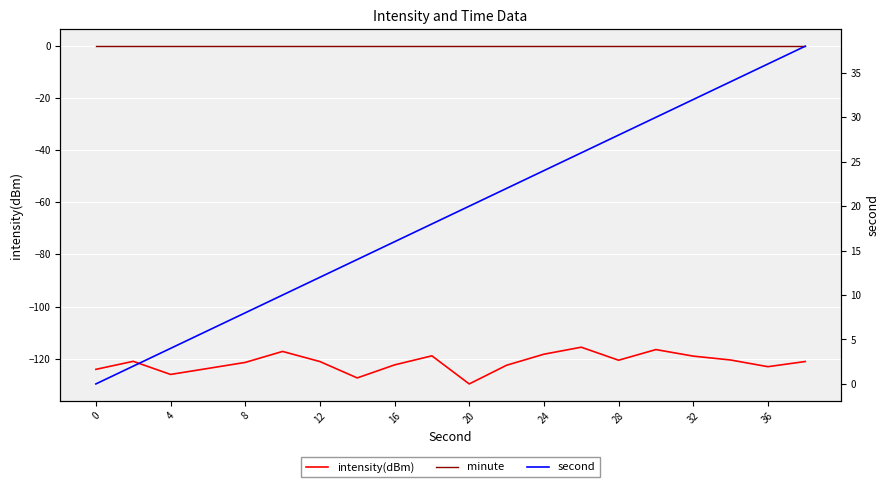

Reading left to right, what are all the values shown in this chart?

intensity(dBm): -124.1	-121.0	-126.1	-123.8	-121.5	-117.2	-121.1	-127.4	-122.4	-118.9	-129.7	-122.6	-118.3	-115.6	-120.6	-116.5	-119.0	-120.5	-123.1	-121.1
minute: 0.0	0.0	0.0	0.0	0.0	0.0	0.0	0.0	0.0	0.0	0.0	0.0	0.0	0.0	0.0	0.0	0.0	0.0	0.0	0.0
second: 0.0	2.0	4.0	6.0	8.0	10.0	12.0	14.0	16.0	18.0	20.0	22.0	24.0	26.0	28.0	30.0	32.0	34.0	36.0	38.0